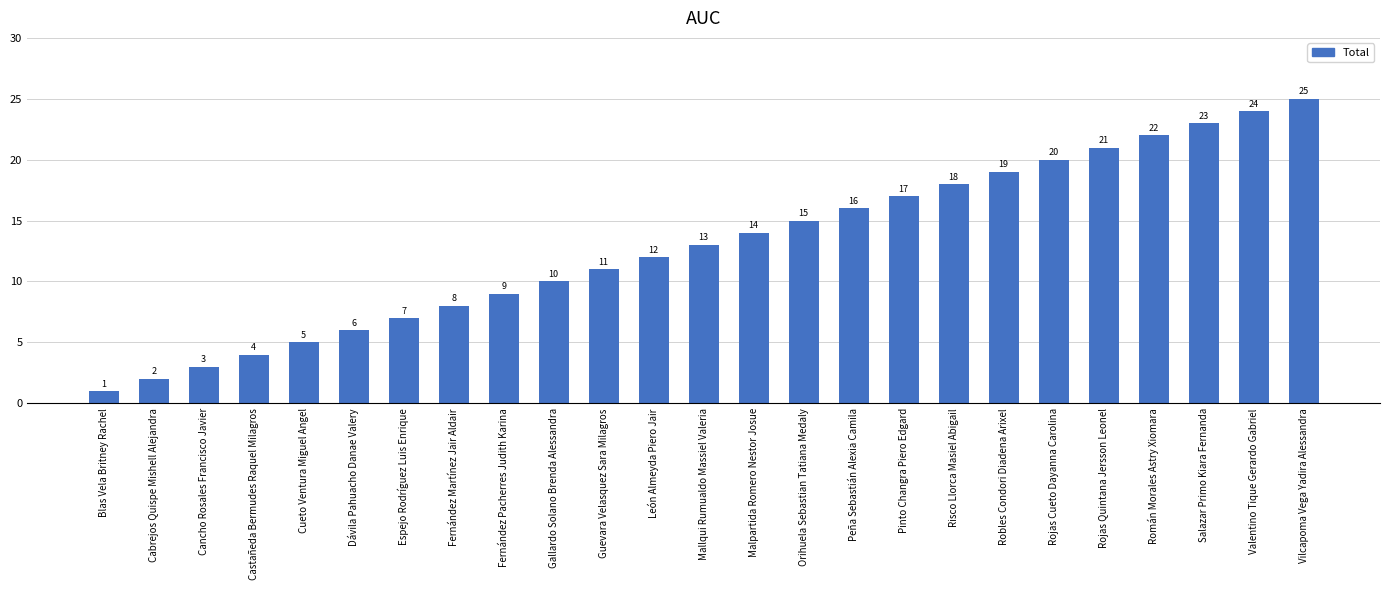

Does the chart contain stacked bars?

No